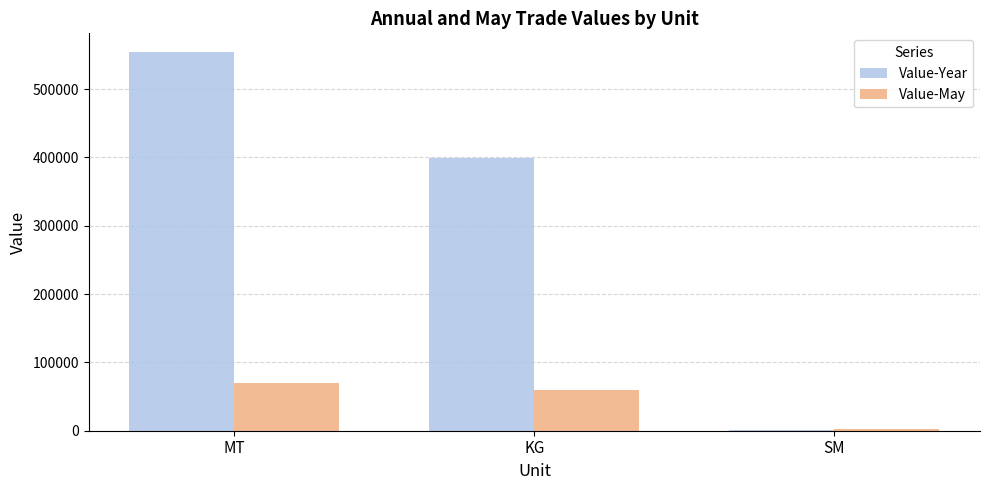

Count the number of categories in the chart.

3